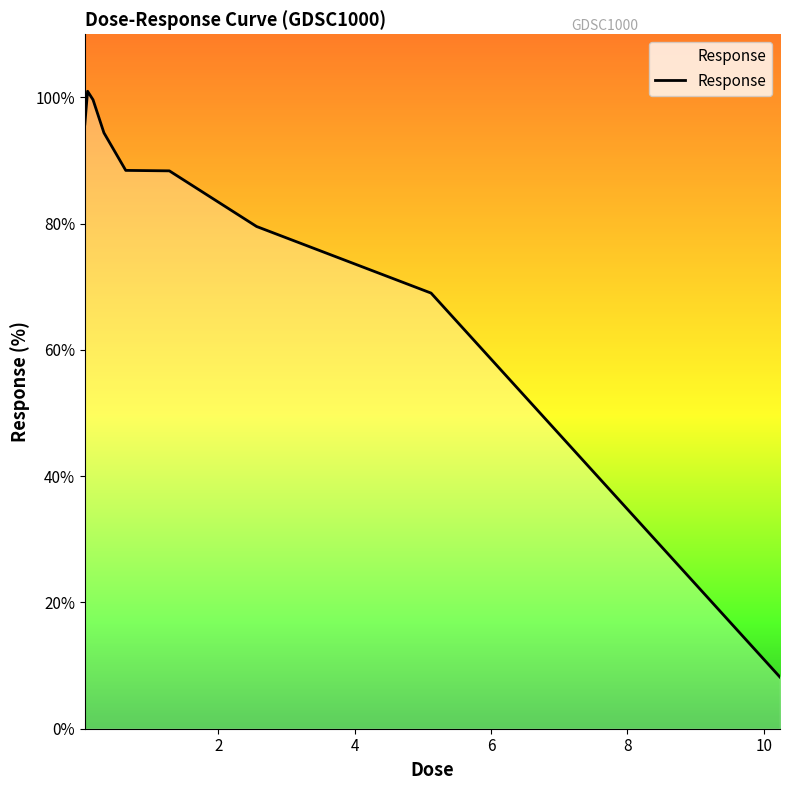

What is the difference between the maximum and minimum values?

92.8